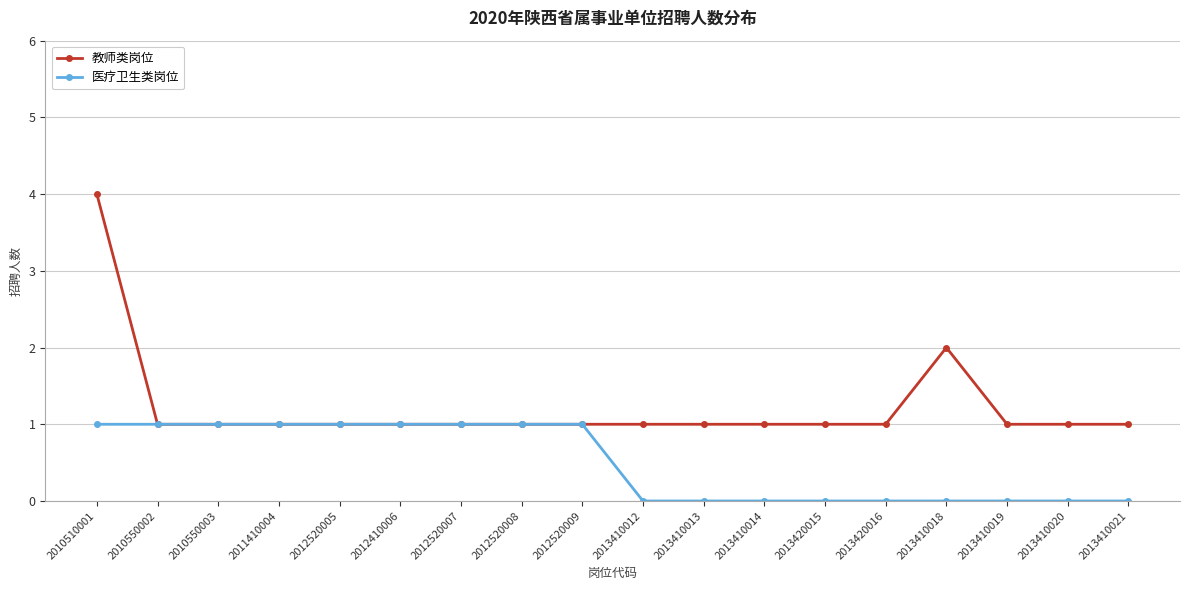

What is the maximum value shown in the chart?

4